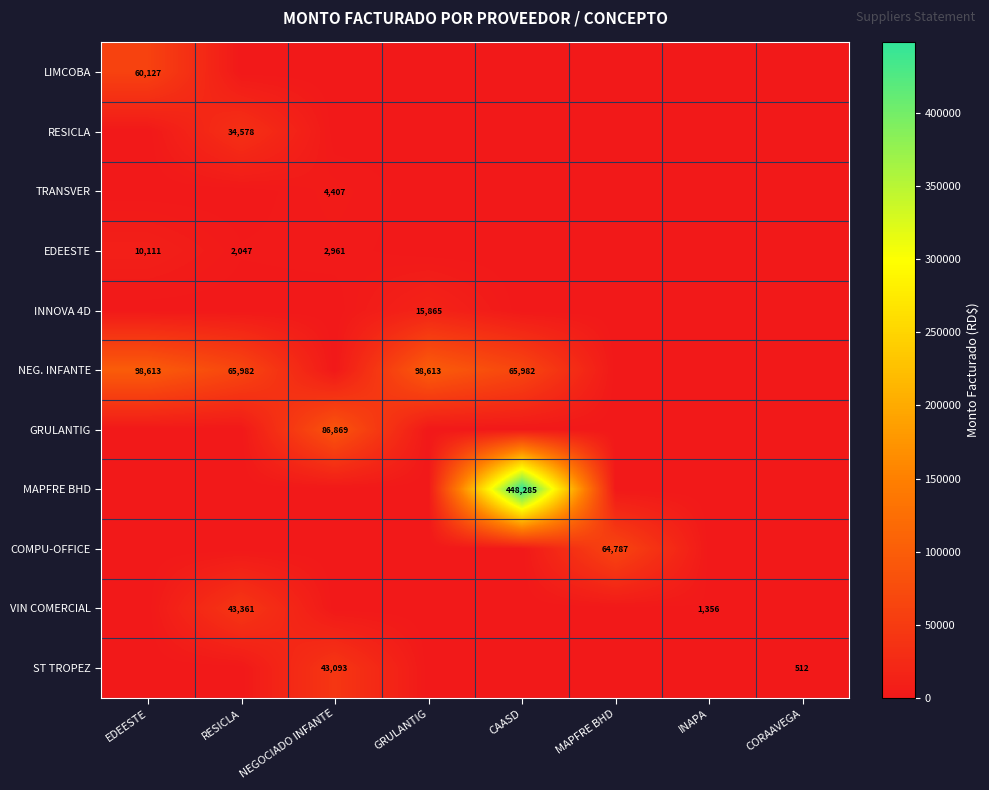

Between NEGOCIADO INFANTE and EDEESTE, which is larger?

EDEESTE